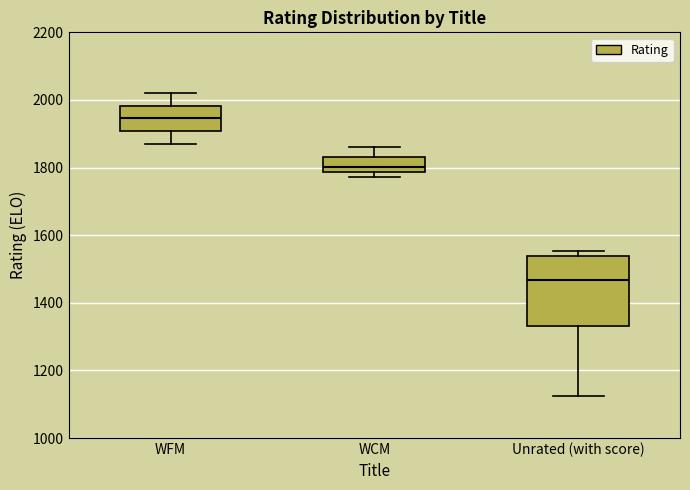

Reading left to right, read every box against the y-axis: the position of its median line, the range the box covers, and the ends of its whiskers. The values are not printed on the chart, so give them approximately, as read against the axis.

WFM: median 1940, box 1900 to 1980, whiskers 1880 to 2020
WCM: median 1800, box 1780 to 1840, whiskers 1780 (just below the box's lower edge) to 1860
Unrated (with score): median 1460, box 1340 to 1540, whiskers 1120 to 1560